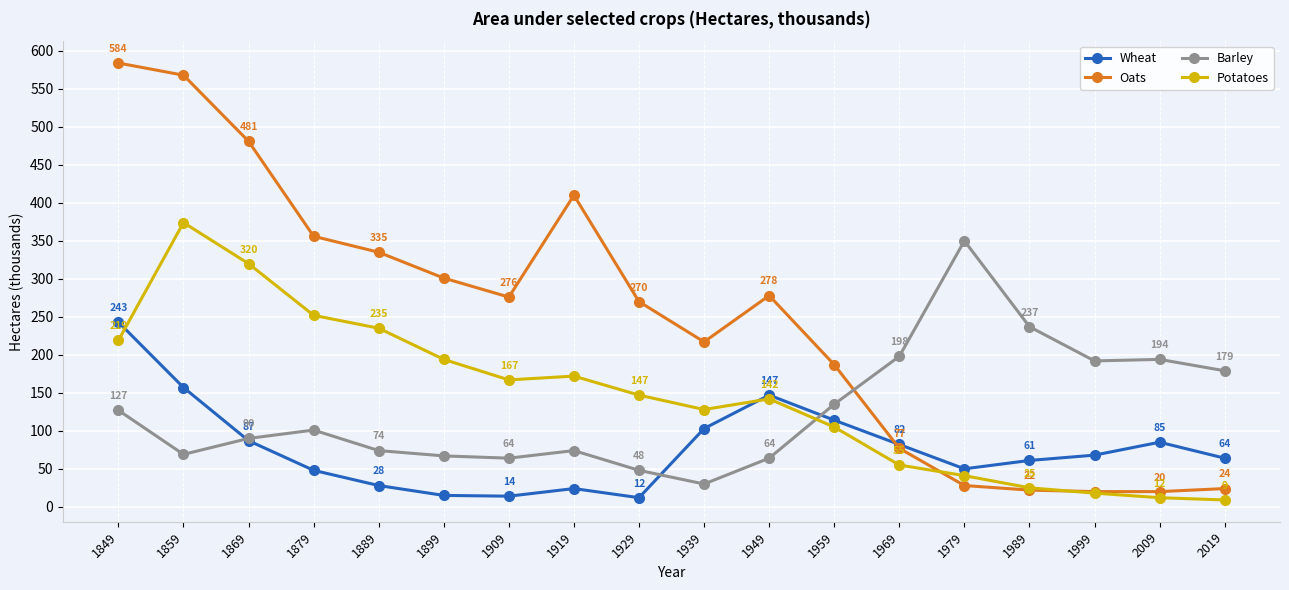

What is the value of the Oats point at the 15th from the left?

22